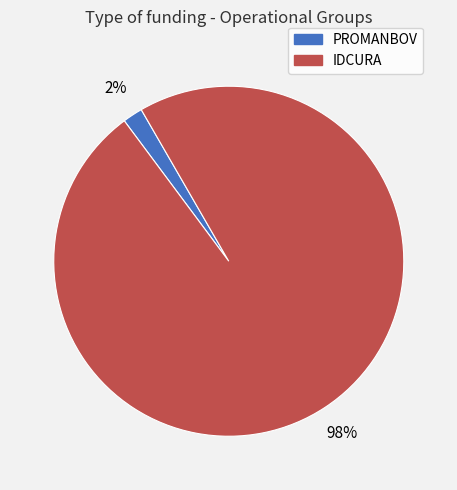

To the nearest percent, what is the difference between the largest and smallest slice percentages?

96%